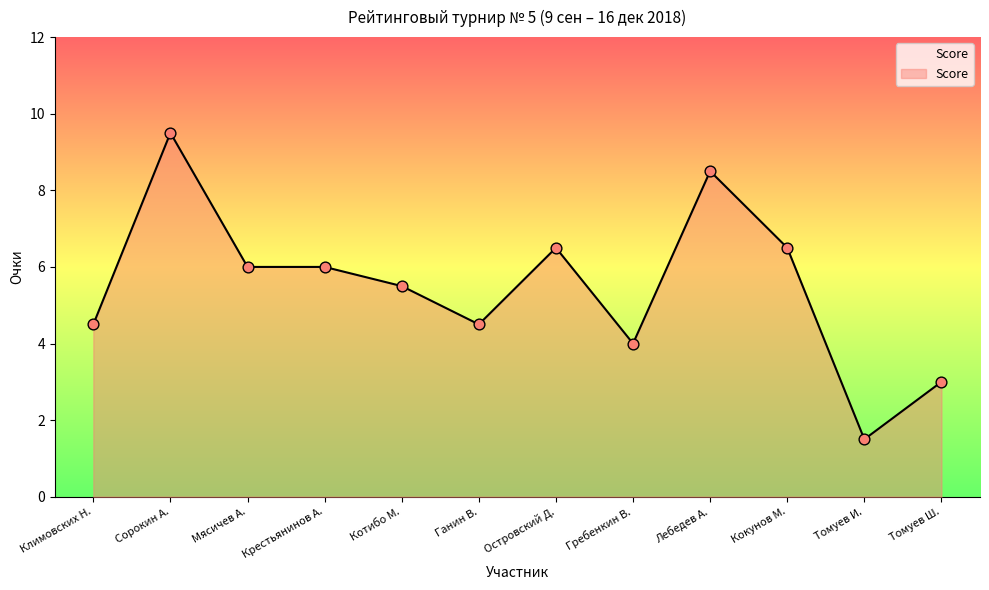

Between Томуев И. and Климовских Н., which is larger?

Климовских Н.